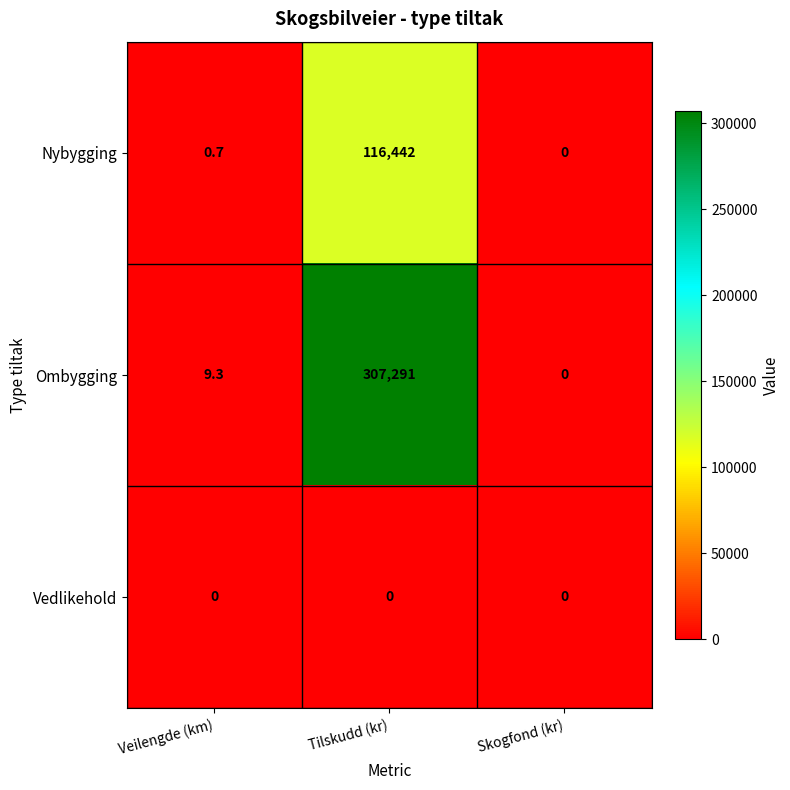

True or false: Nybygging has a value of 116442.0 at Tilskudd (kr).

True